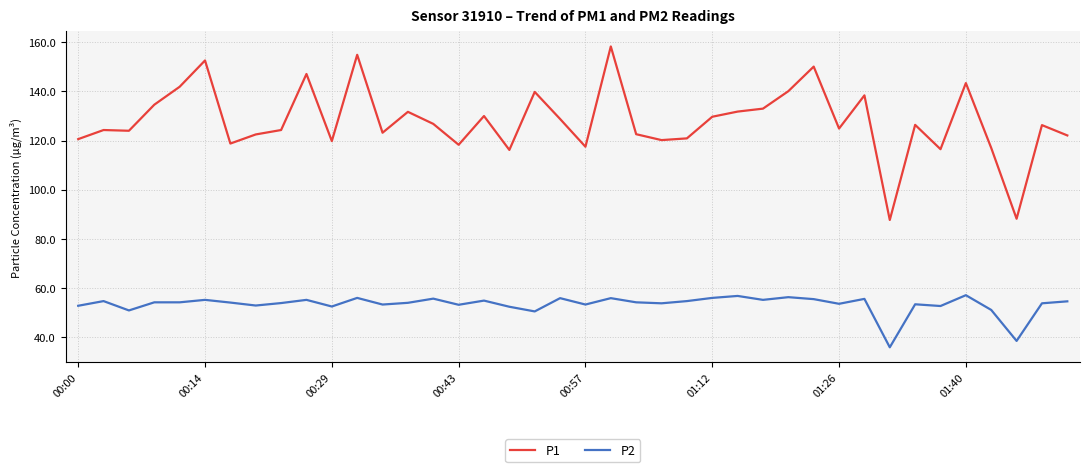

Which series has the largest total across all categories?

P1